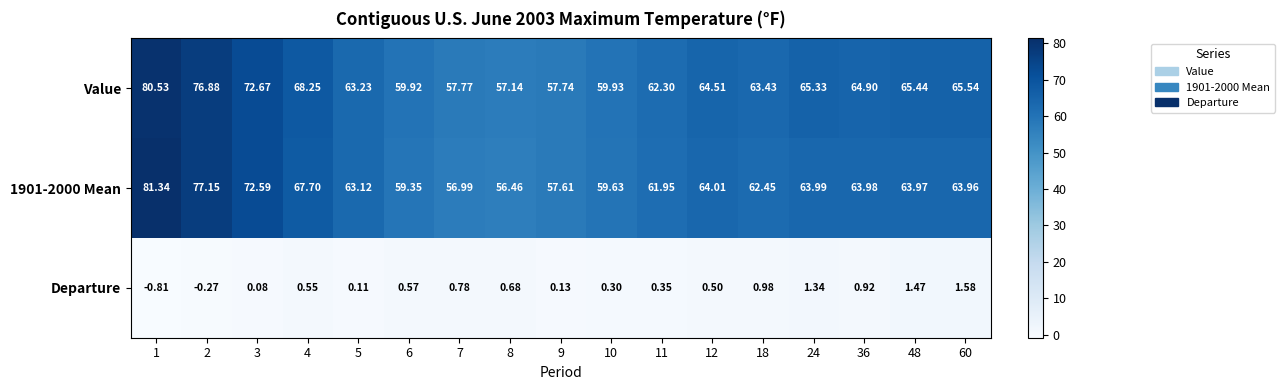

Is the value of Value at 1 greater than the value of Departure at 4?

Yes